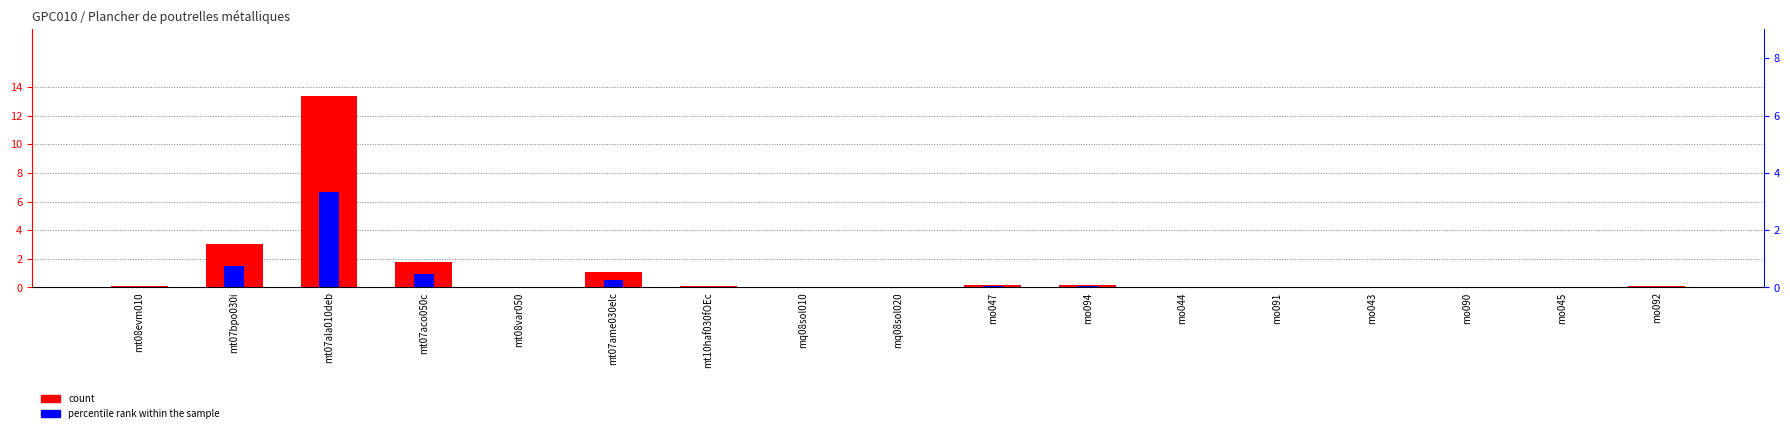

Is it true that count equals 0.0 at mq08sol010?

True